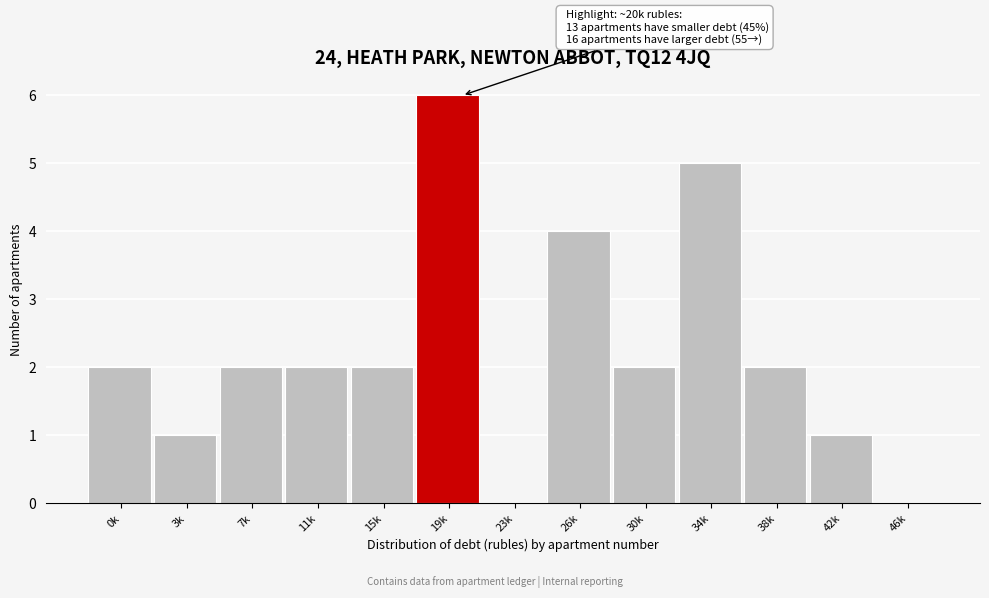

Reading right to left, extract all data points from this chart.

46k=0	42k=1	38k=2	34k=5	30k=2	26k=4	23k=0	19k=6	15k=2	11k=2	7k=2	3k=1	0k=2